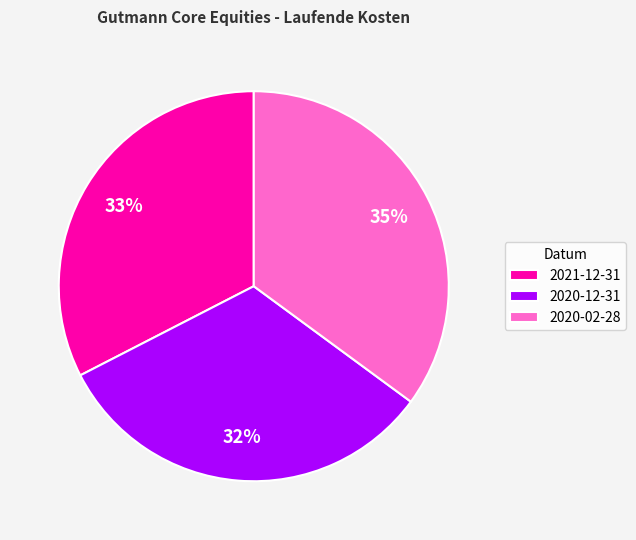

Between 2020-12-31 and 2020-02-28, which is larger?

2020-02-28